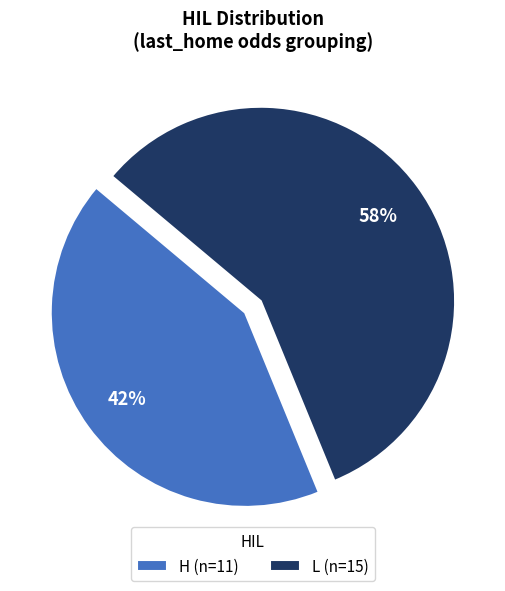

True or false: H (n=11) accounts for 42% of the total.

True